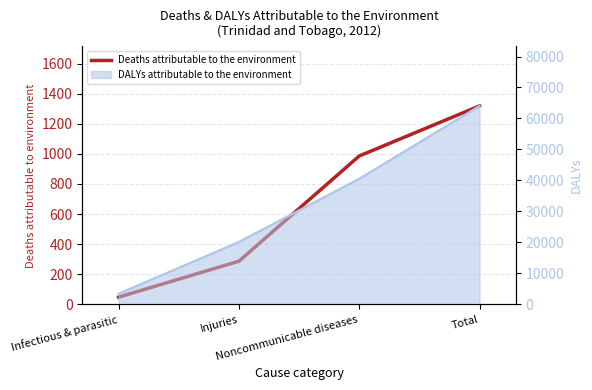

At which label is the value closest to 683?

Noncommunicable diseases